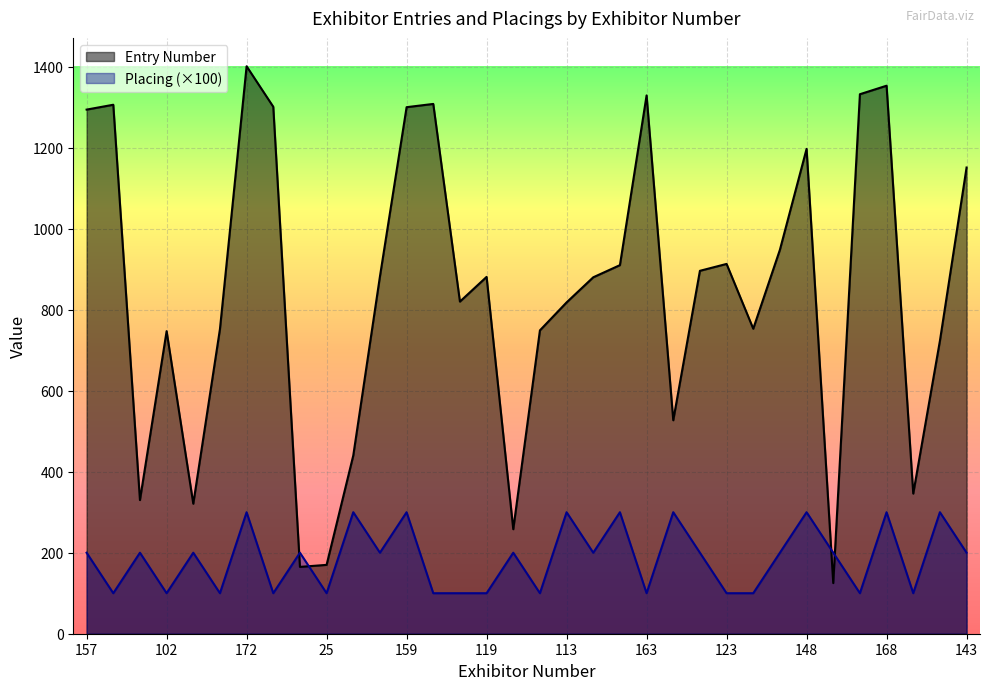

What is the total value across all series at 37?

458